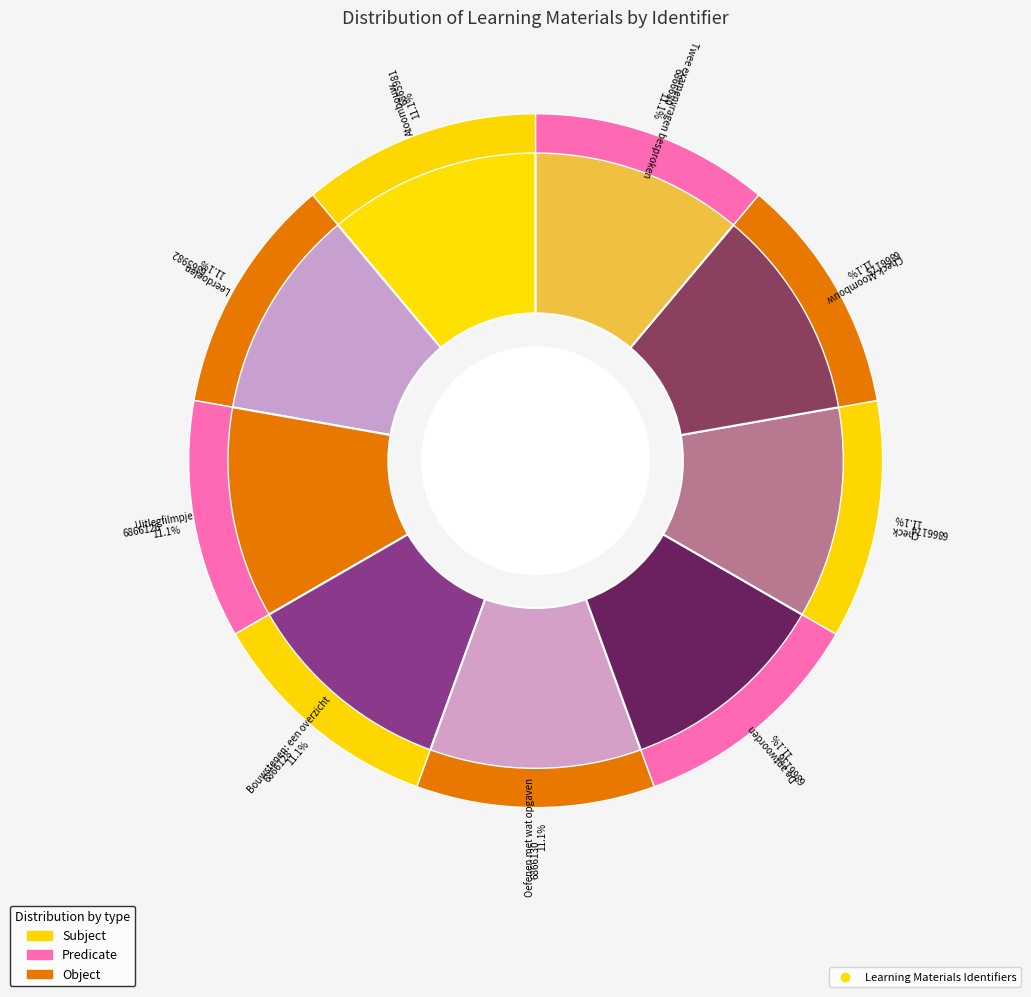

What is the total percentage of Leerdoelen and De antwoorden?

22.2%